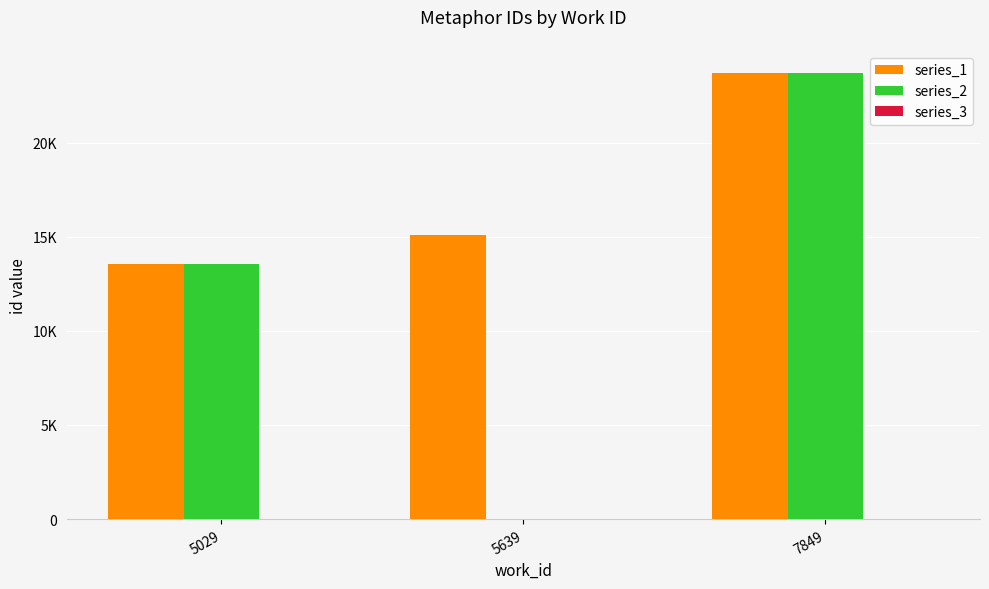

Is it true that series_3 equals 0.0 at 5029?

True